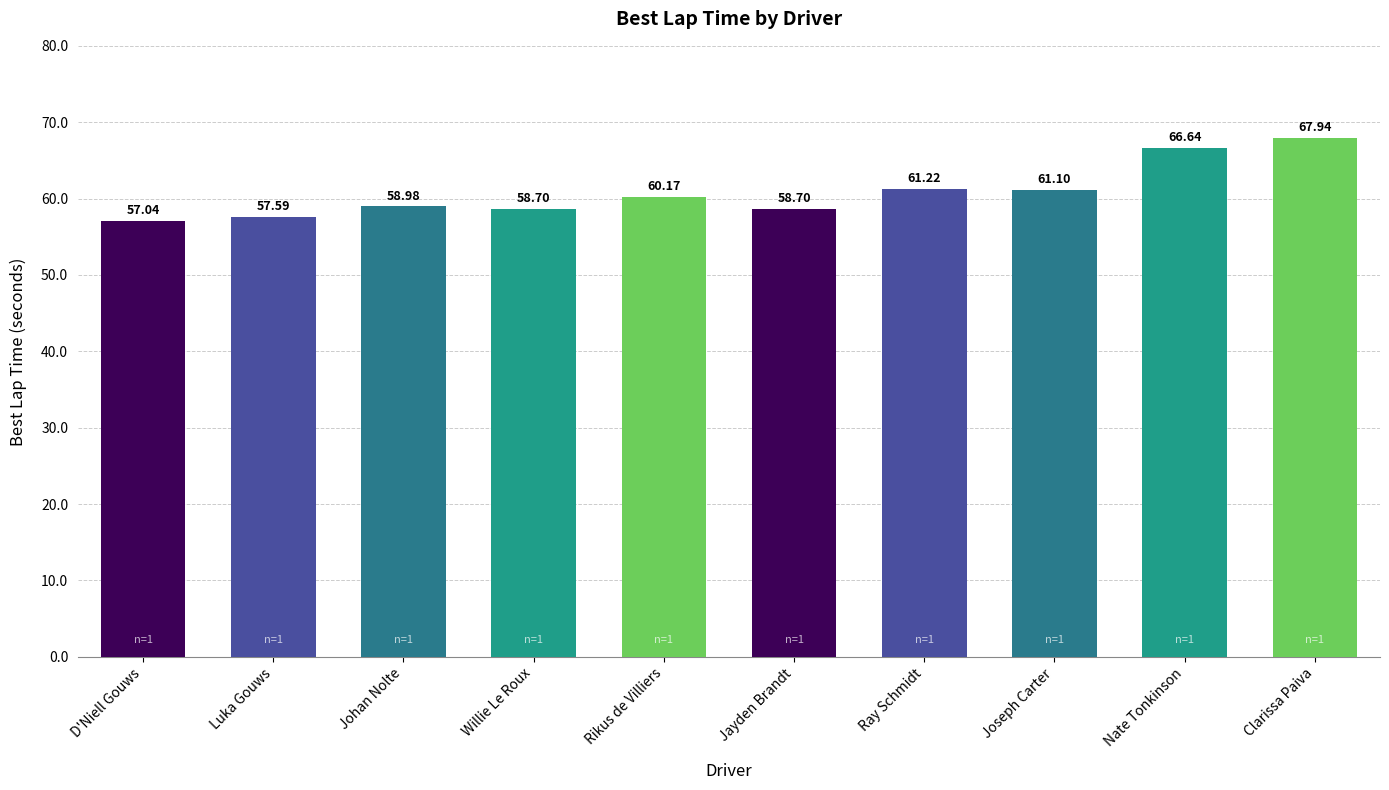

Count the number of data series in this chart.

1